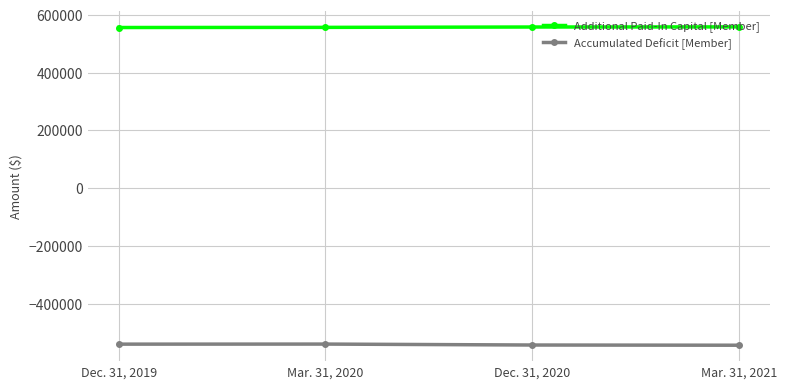

Rank the categories by Additional Paid-In Capital [Member] value from highest to lowest.

Mar. 31, 2021, Dec. 31, 2020, Mar. 31, 2020, Dec. 31, 2019